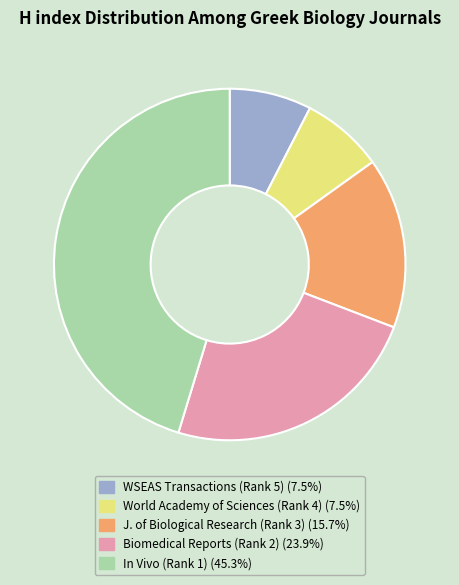

Does any single category account for the majority?

No